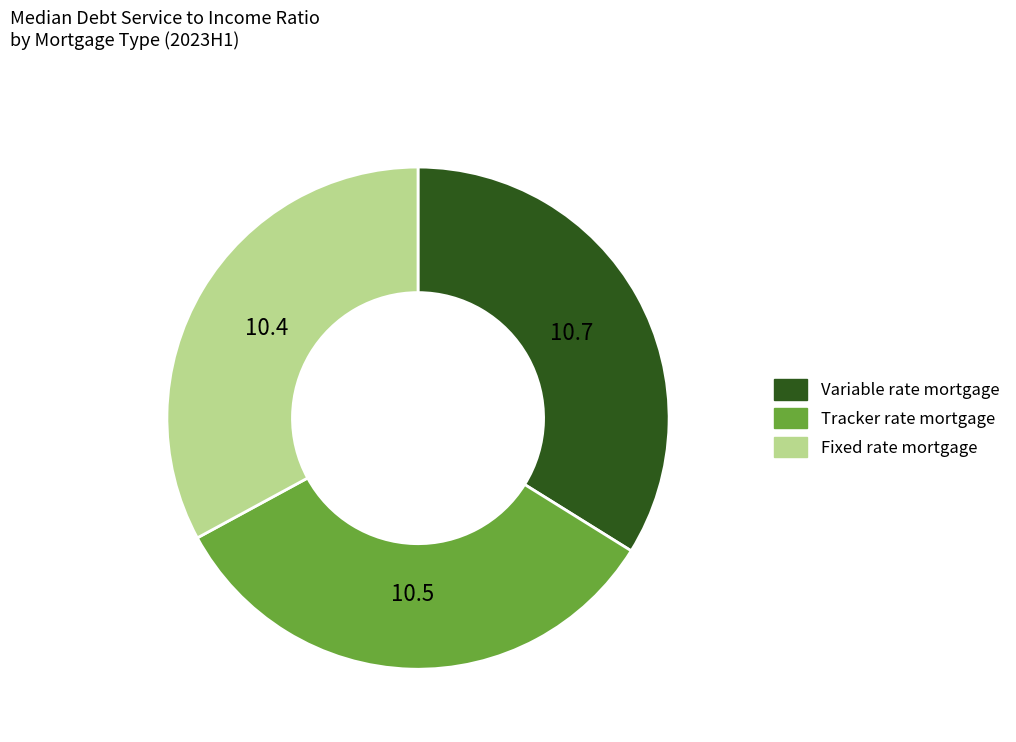

How many slices are in this pie chart?

3